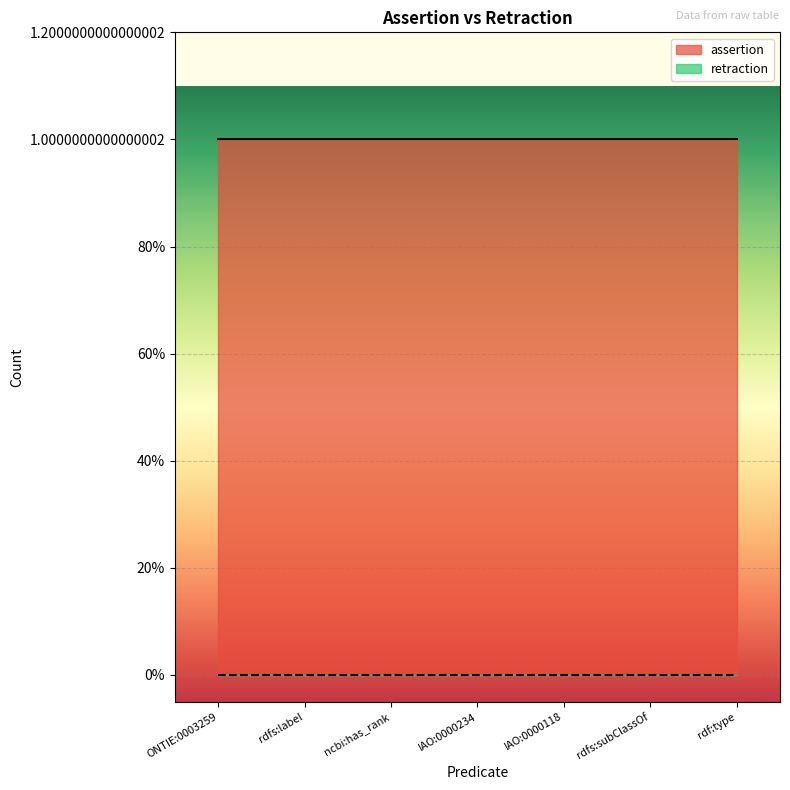

Which series has the largest total across all categories?

assertion